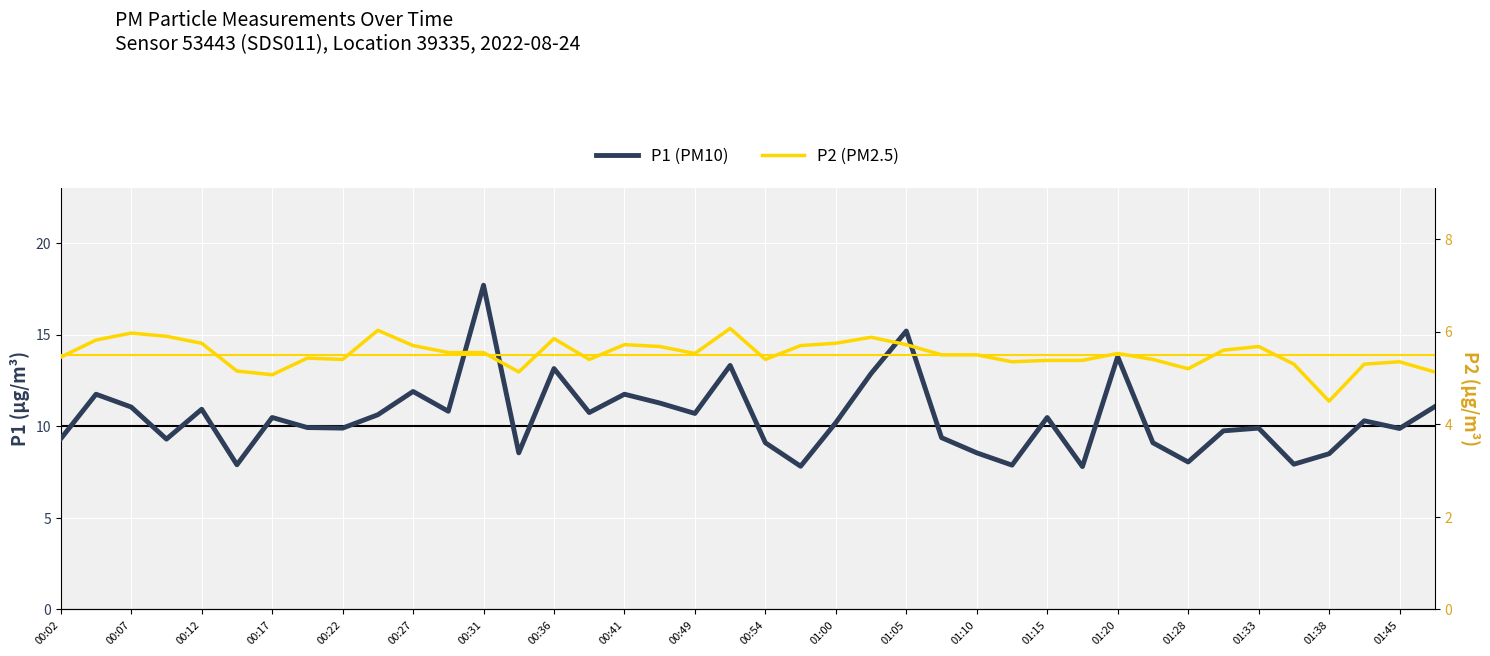

True or false: P2 has a value of 2.6 at 37.

False